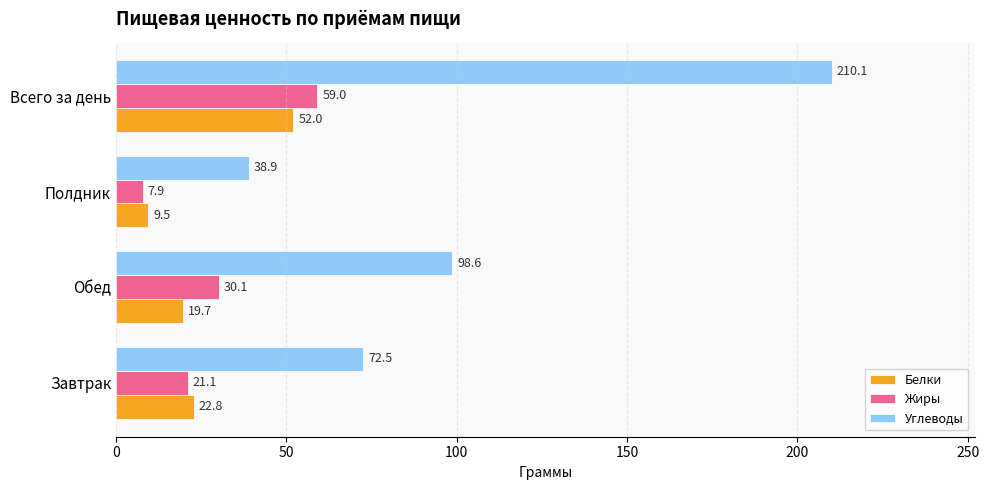

What is the maximum value for Жиры?

59.0